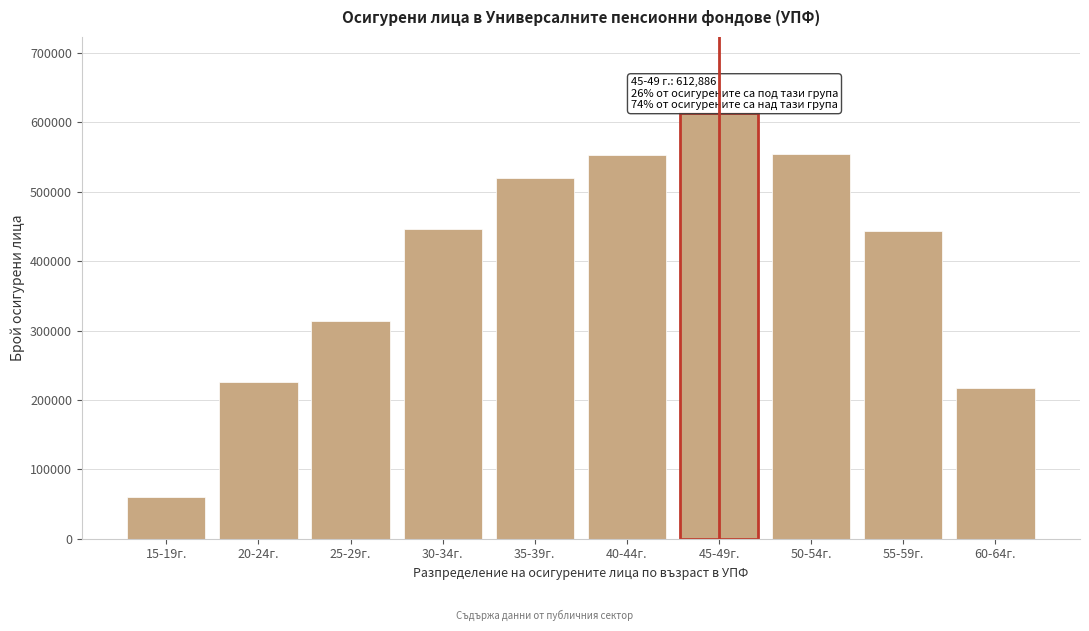

What is the label of the 10th bar from the left?

60-64г.